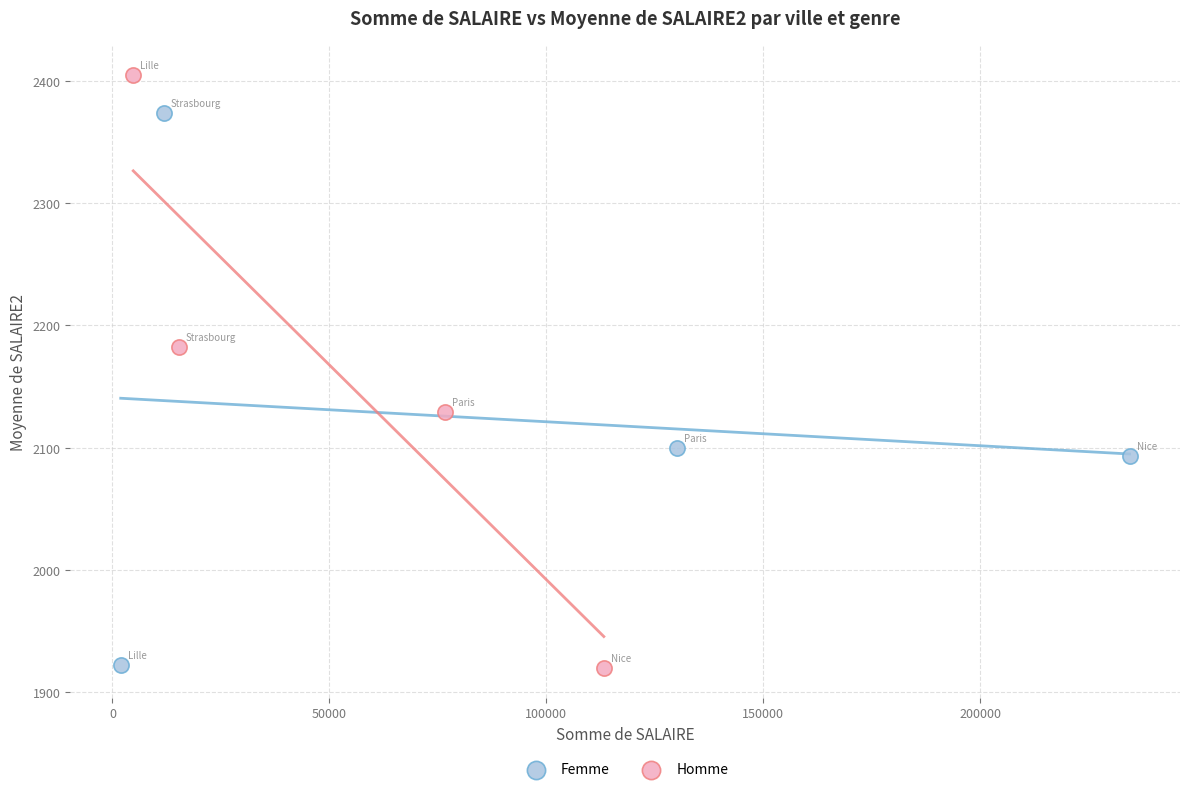

Which series contains the highest Y value?

Homme